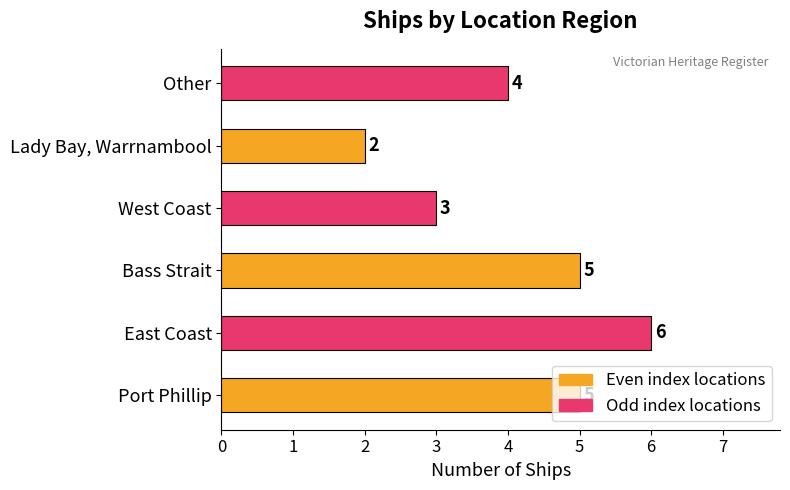

Count the values in the range 3 to 5.

4